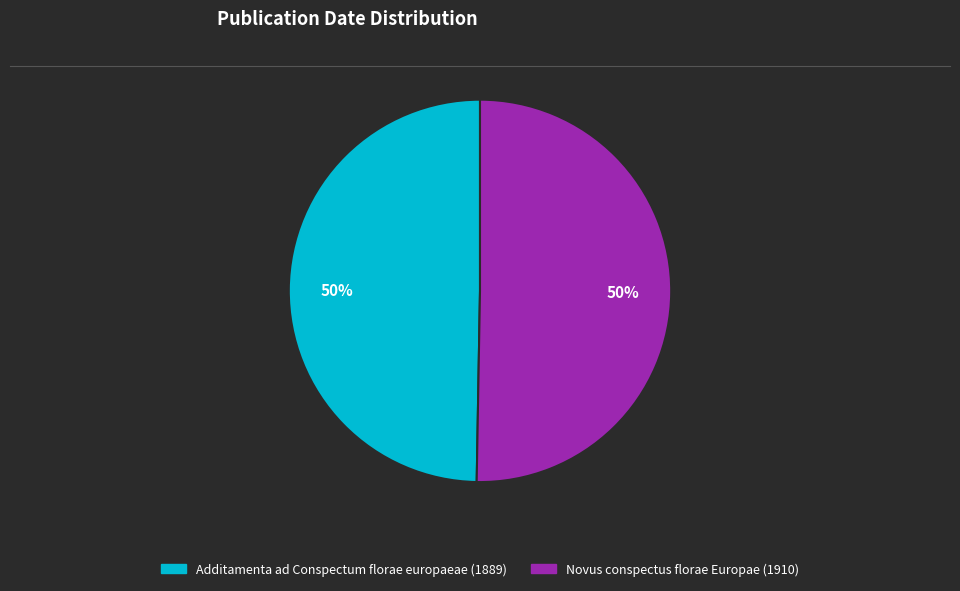

What is the ratio of the value at Additamenta ad Conspectum florae europaeae (1889) to the value at Novus conspectus florae Europae (1910)?

1.0